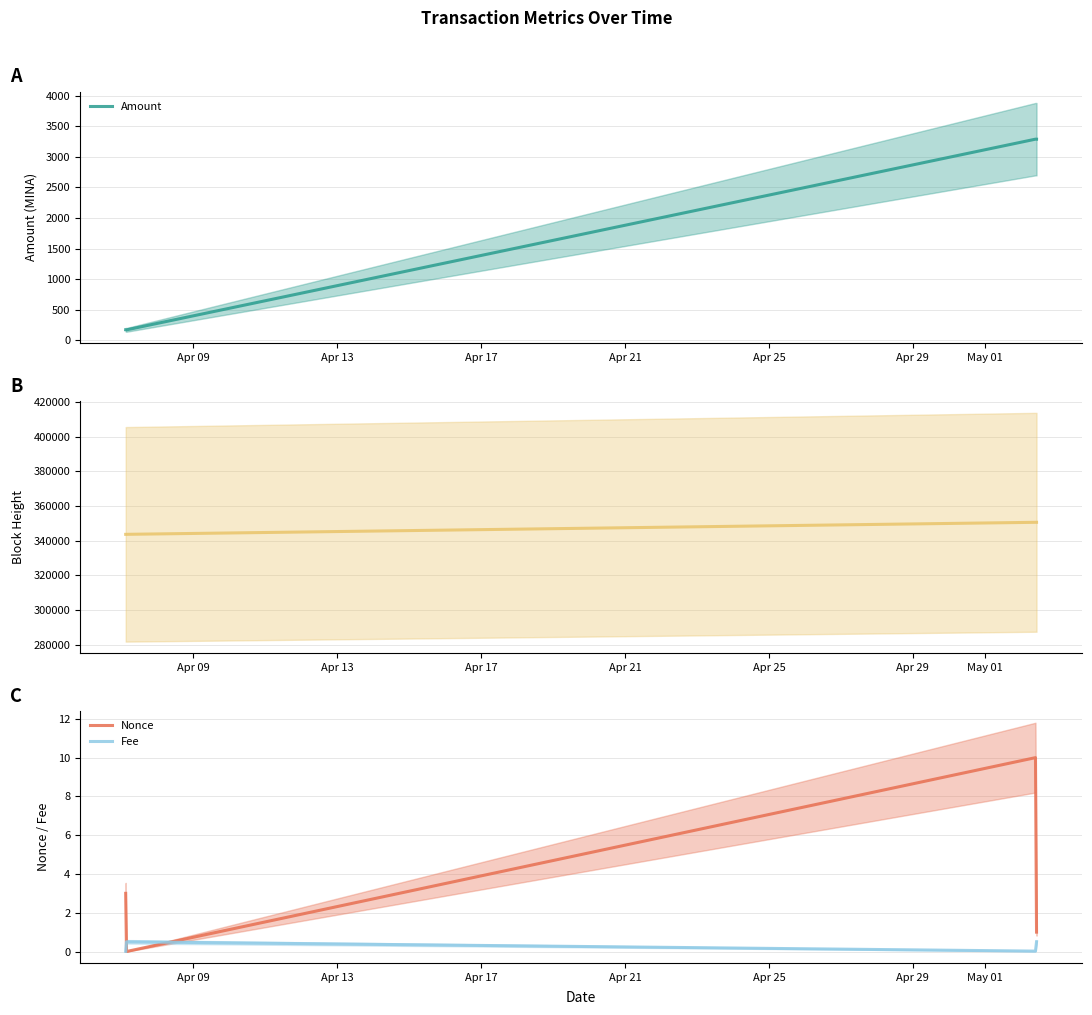

What is the sum of all Fee values?

1.0